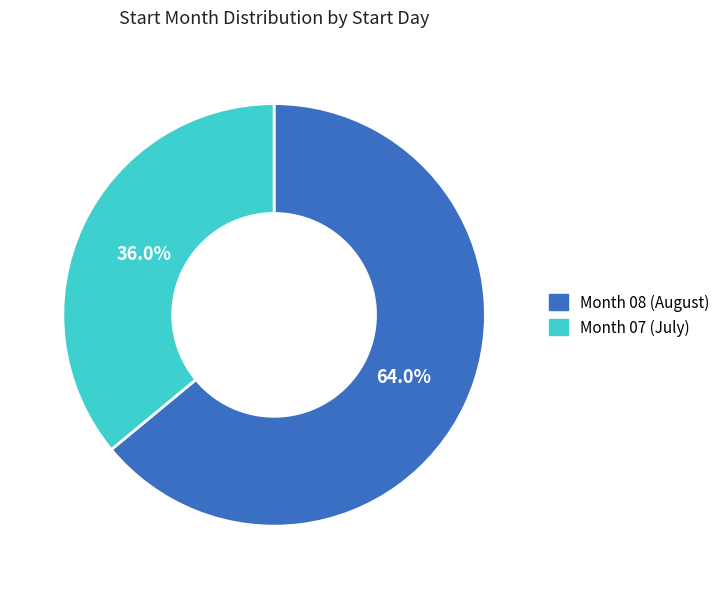

Is there any slice that represents more than half of the pie?

Yes